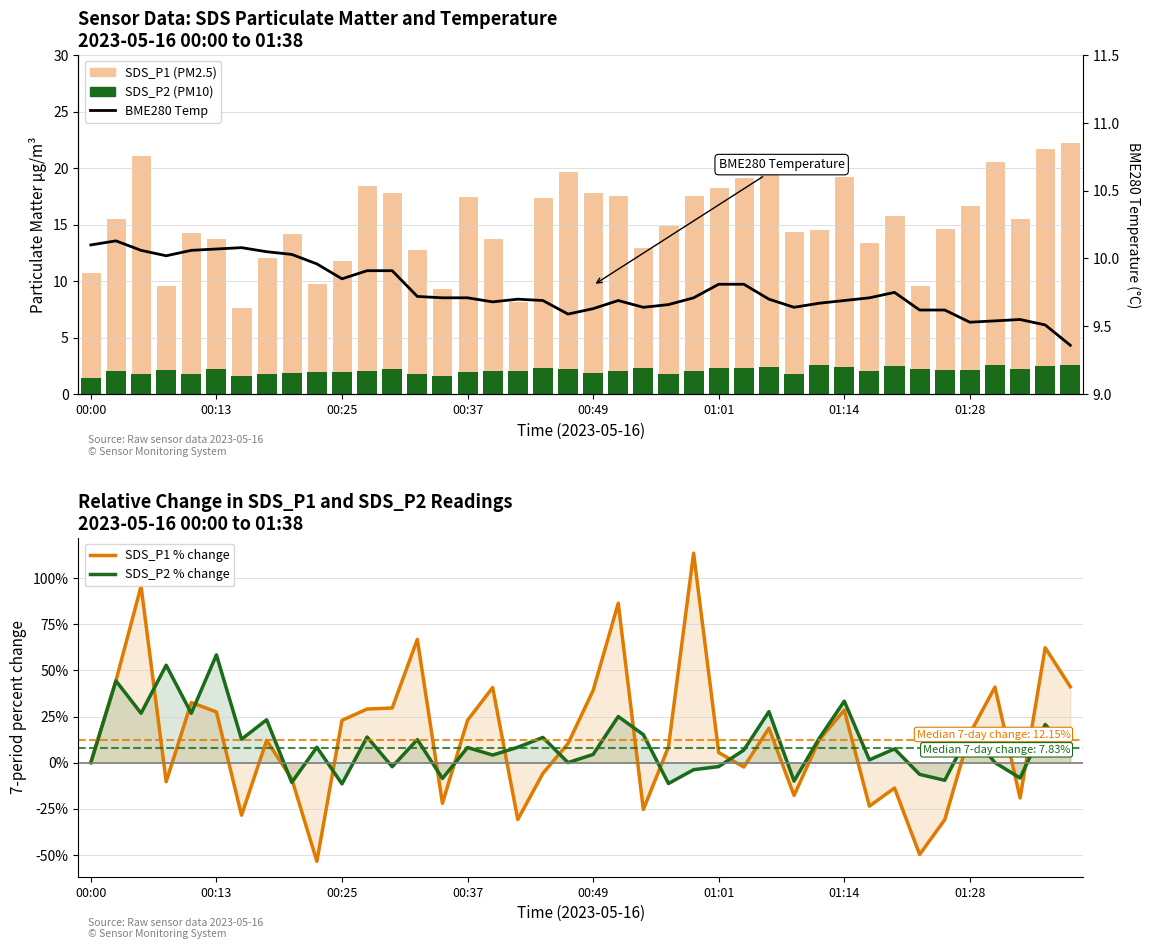

What is the label of the 14th bar from the left?

13